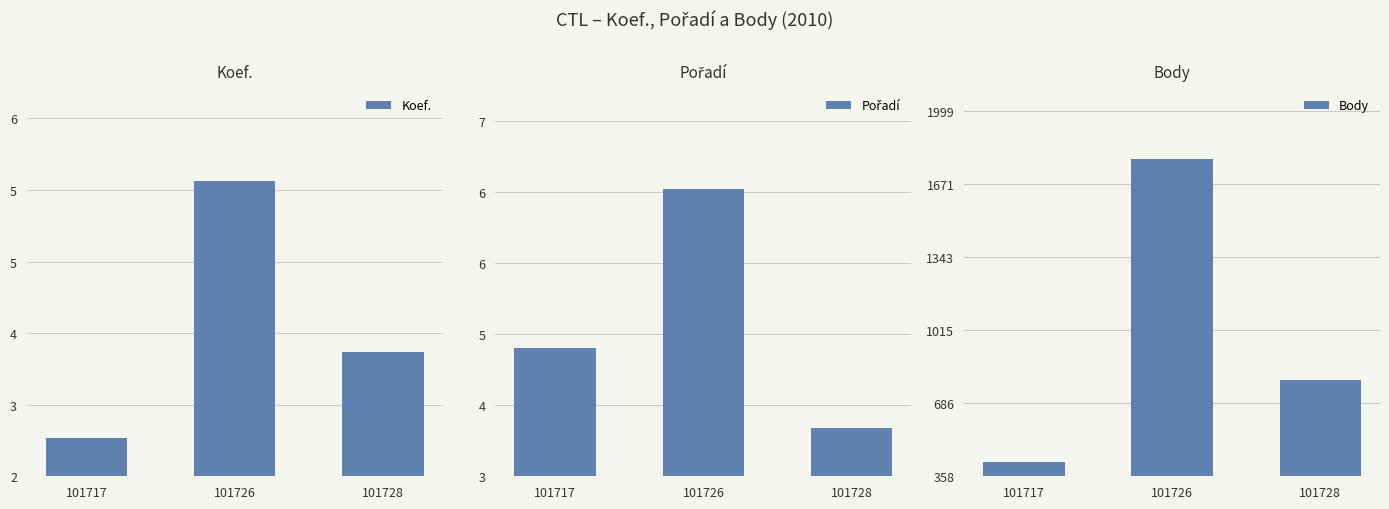

Count the Koef. values in the range 3 to 6.

3